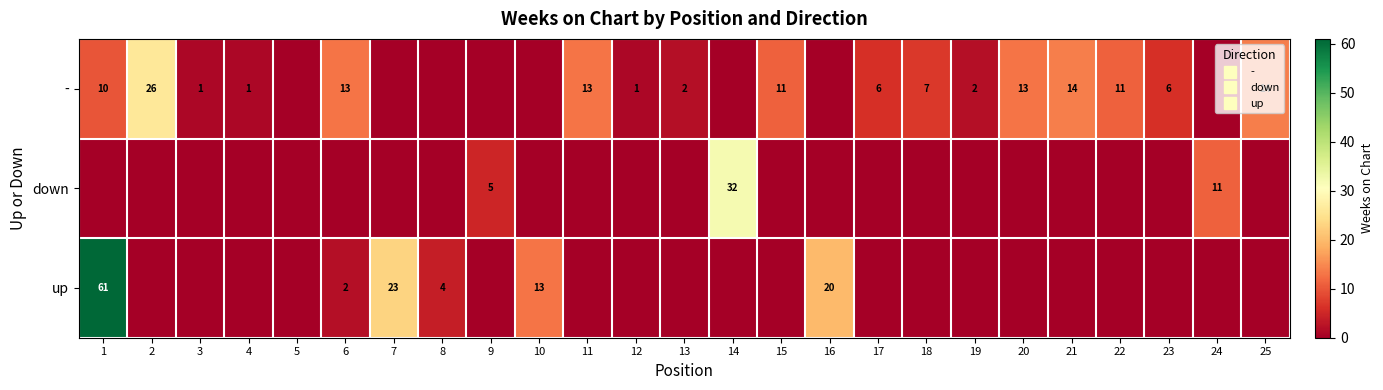

What is the difference between the maximum and minimum values in the down series?

32